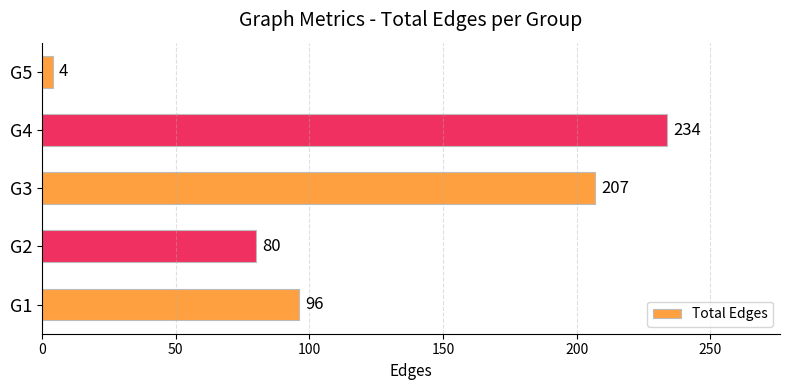

Approximately how many times larger is the value at G2 compared to G5?

20.0